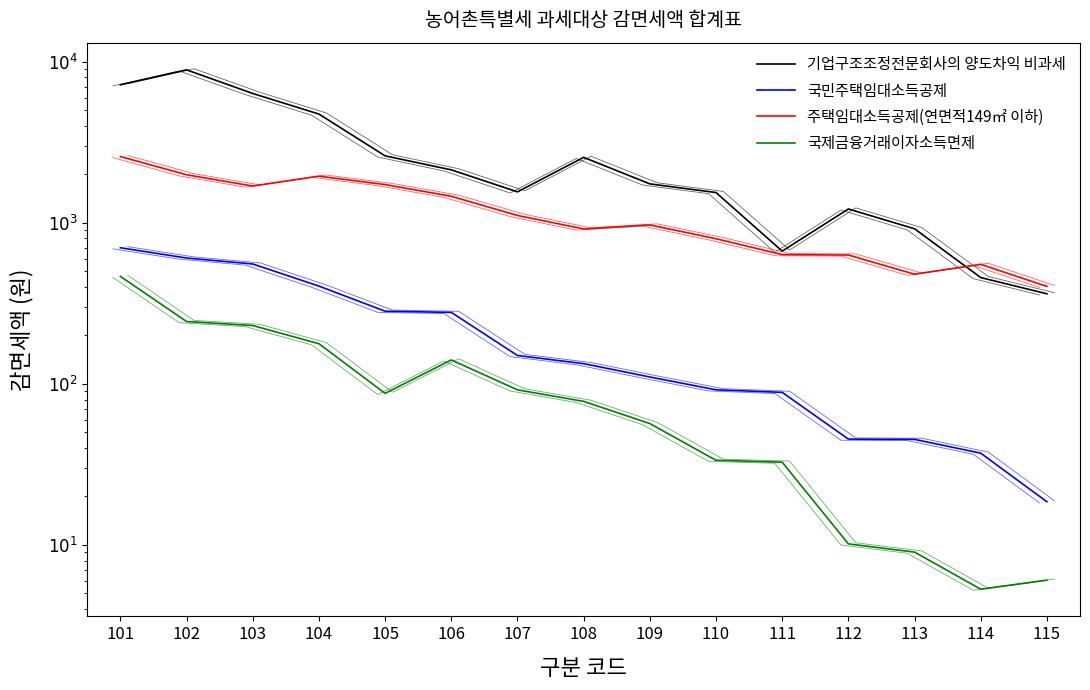

Is the value of 국제금융거래이자소득면제 at 112 greater than the value of 주택임대소득공제(연면적149㎡ 이하) at 103?

No